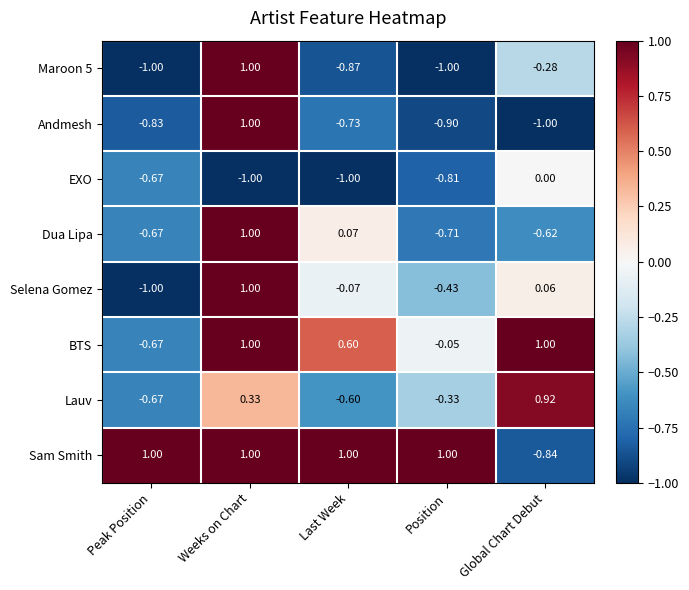

What is the spread (max minus min) of values at Position?

2.0